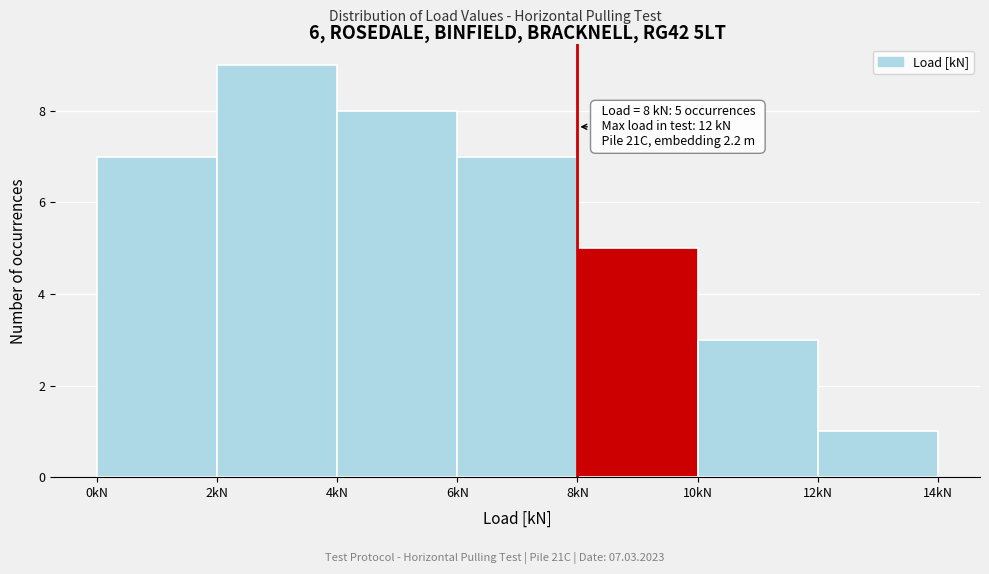

Over which range of the x-axis is the bar tallest?

2 to 4